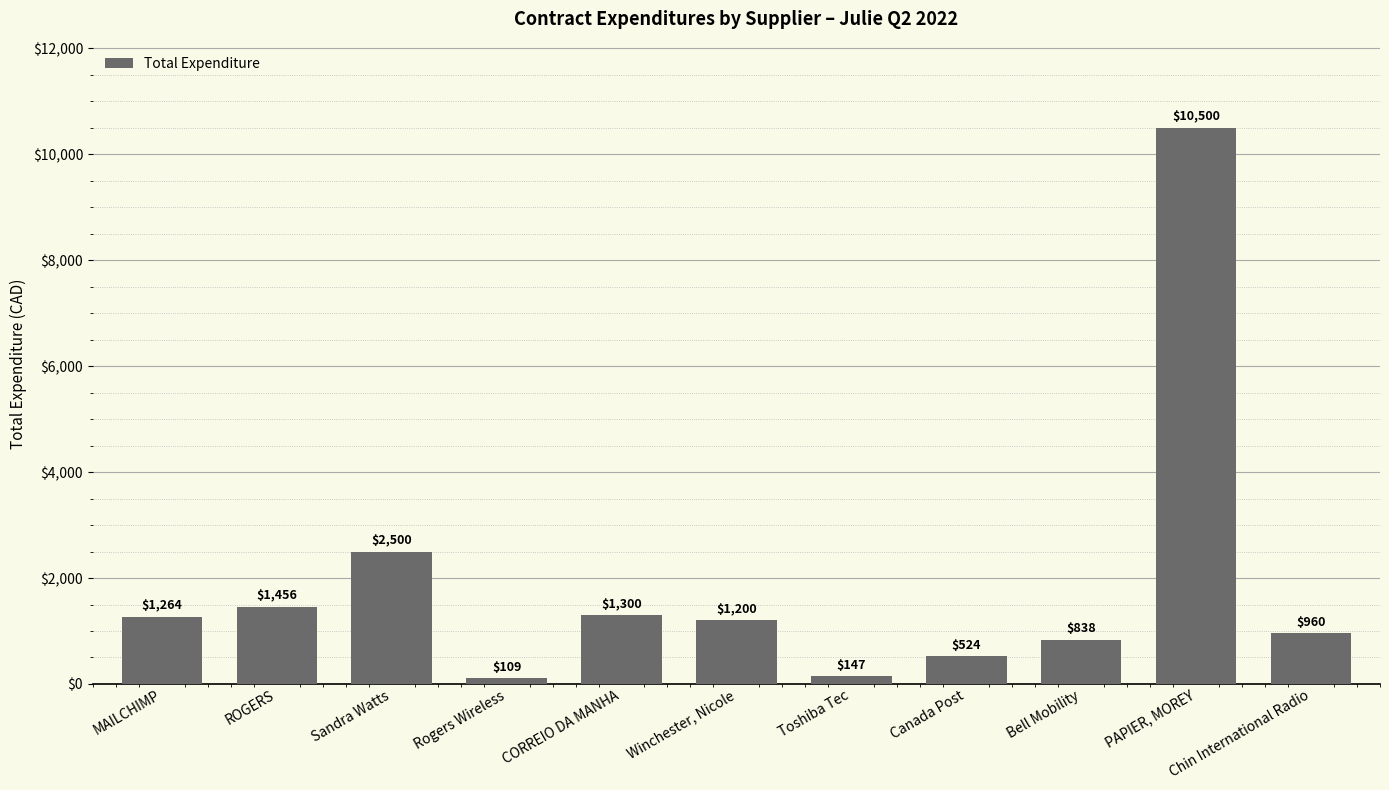

How many bars are there in total?

11